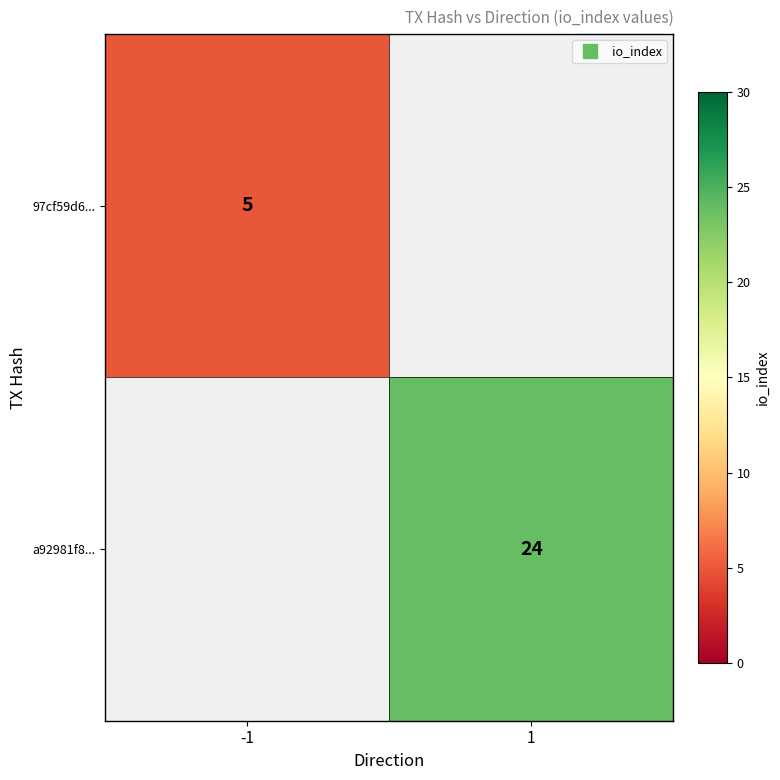

Is the value of 97cf59d6... at -1 greater than the value of a92981f8... at -1?

No